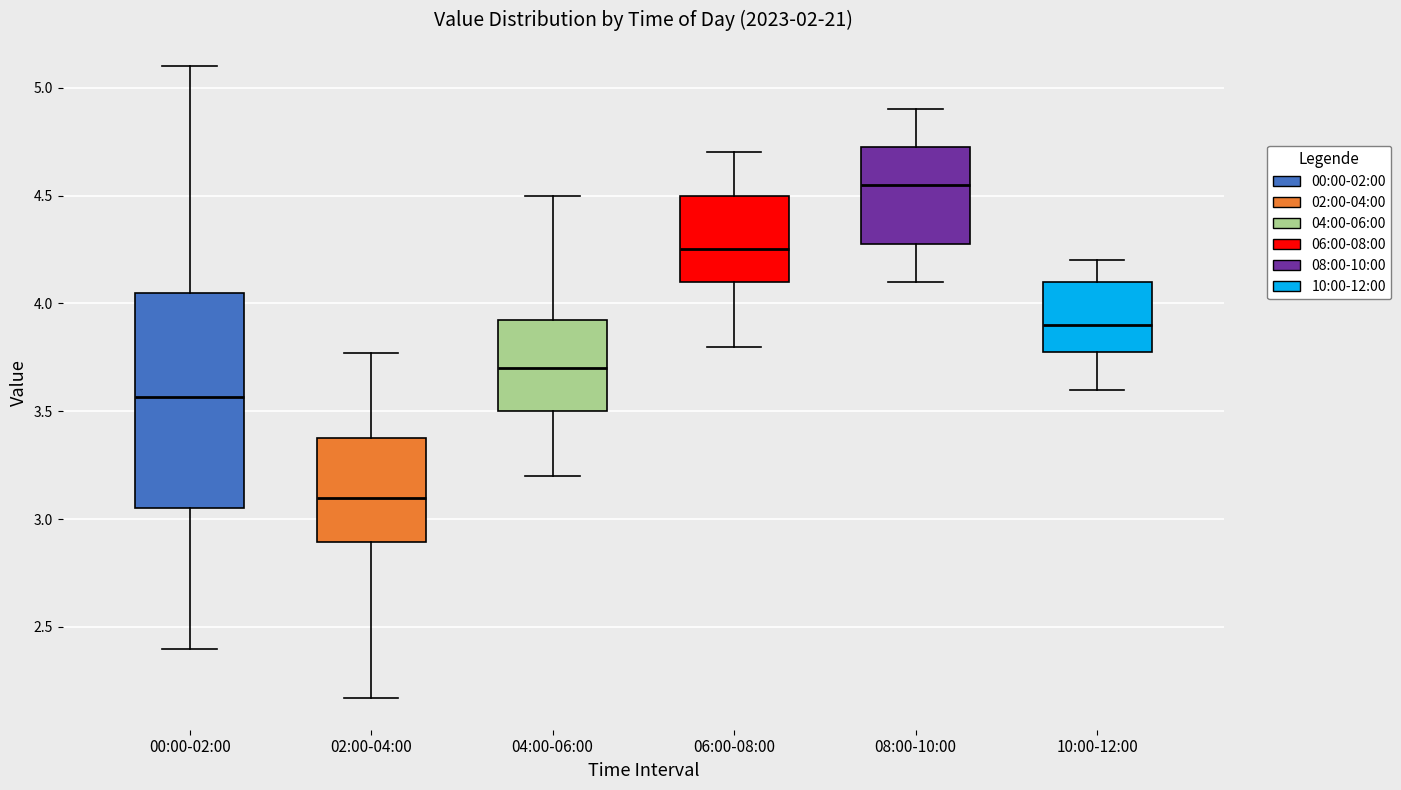

Reading left to right, read every box against the y-axis: the position of its median line, the range the box covers, and the ends of its whiskers. The values are not printed on the chart, so give them approximately, as read against the axis.

00:00-02:00: median 3.55, box 3.05 to 4.05, whiskers 2.40 to 5.10
02:00-04:00: median 3.10, box 2.90 to 3.40, whiskers 2.15 to 3.75
04:00-06:00: median 3.70, box 3.50 to 3.95, whiskers 3.20 to 4.50
06:00-08:00: median 4.25, box 4.10 to 4.50, whiskers 3.80 to 4.70
08:00-10:00: median 4.55, box 4.30 to 4.75, whiskers 4.10 to 4.90
10:00-12:00: median 3.90, box 3.80 to 4.10, whiskers 3.60 to 4.20